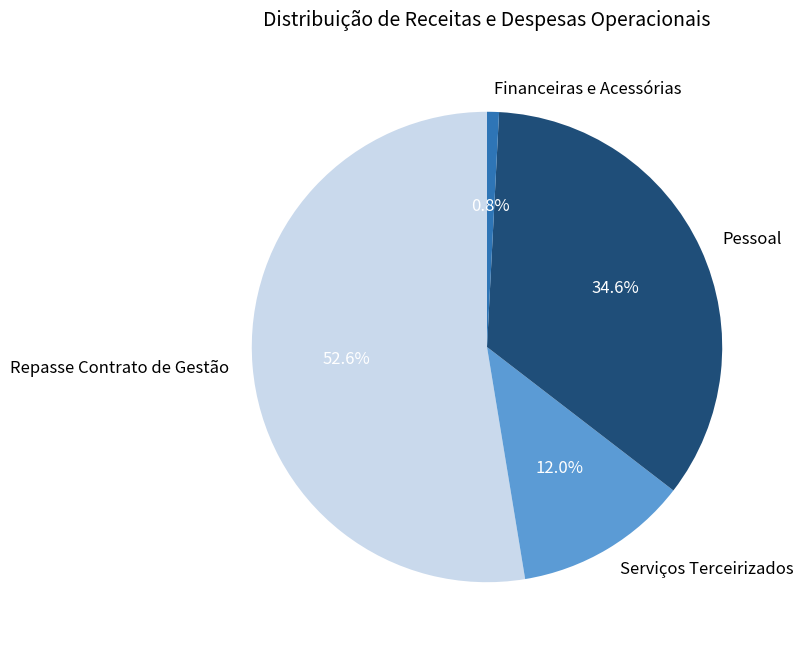

To the nearest percent, what percentage of the pie is Financeiras e Acessórias?

1%